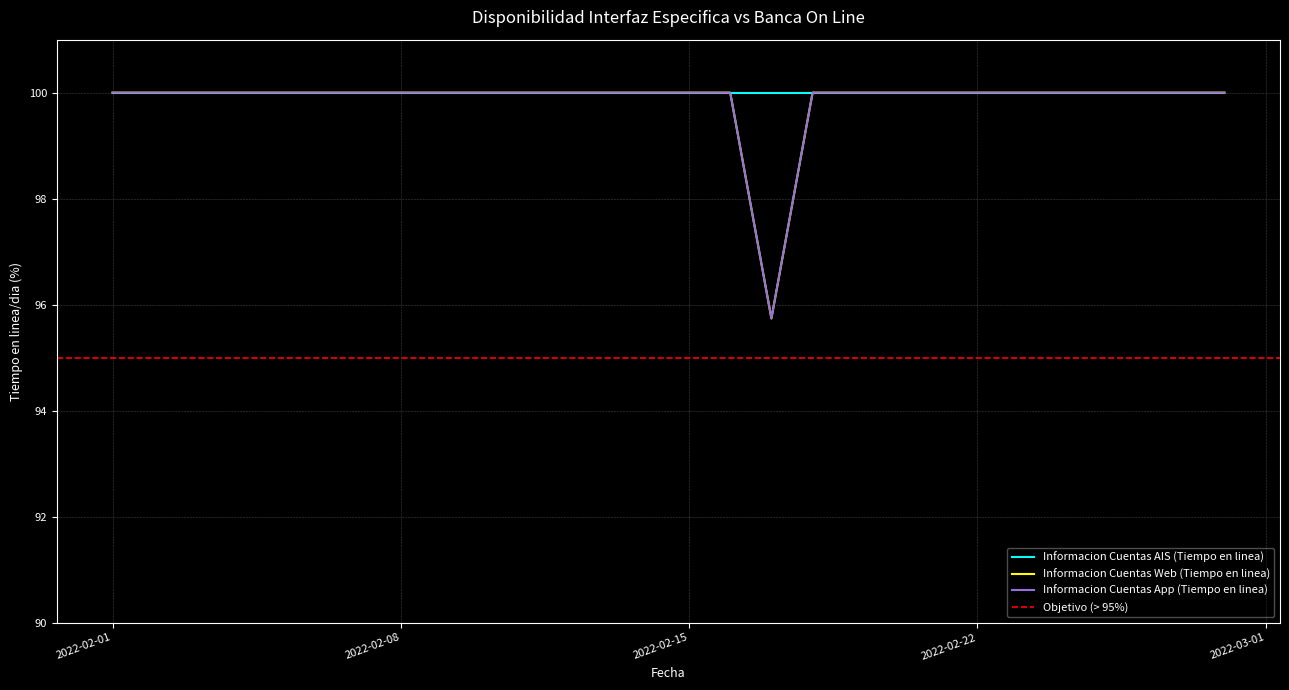

Between 2022-02-01 and 2022-02-09, which is larger?

2022-02-01